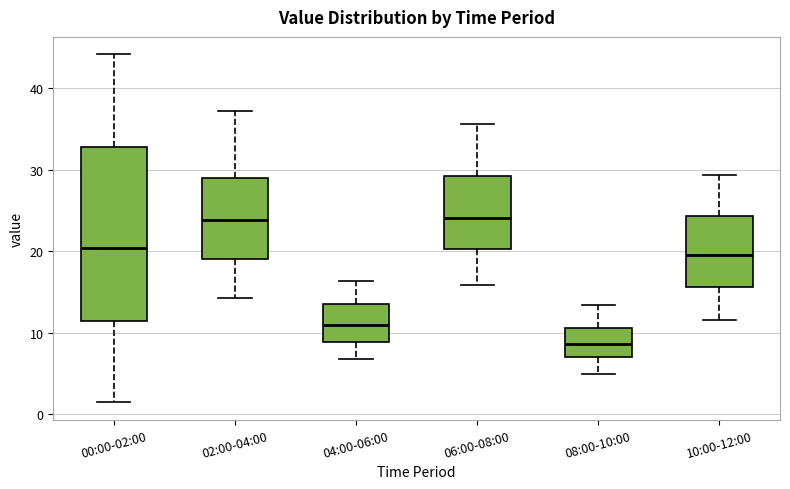

Comparing the boxes themselves (not the whiskers), which one is the tallest?

00:00-02:00